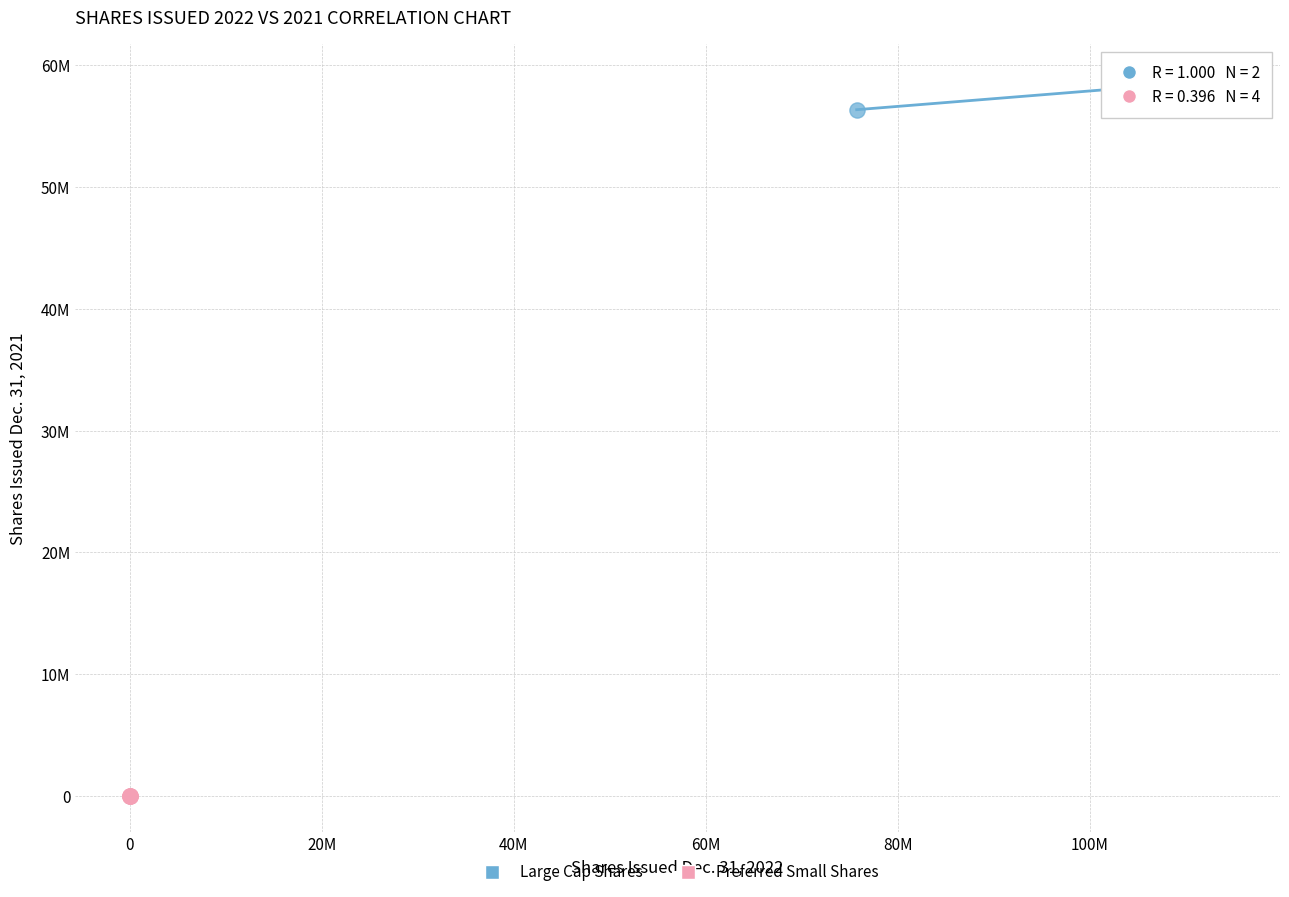

Which series contains the lowest Y value?

Preferred Small Shares